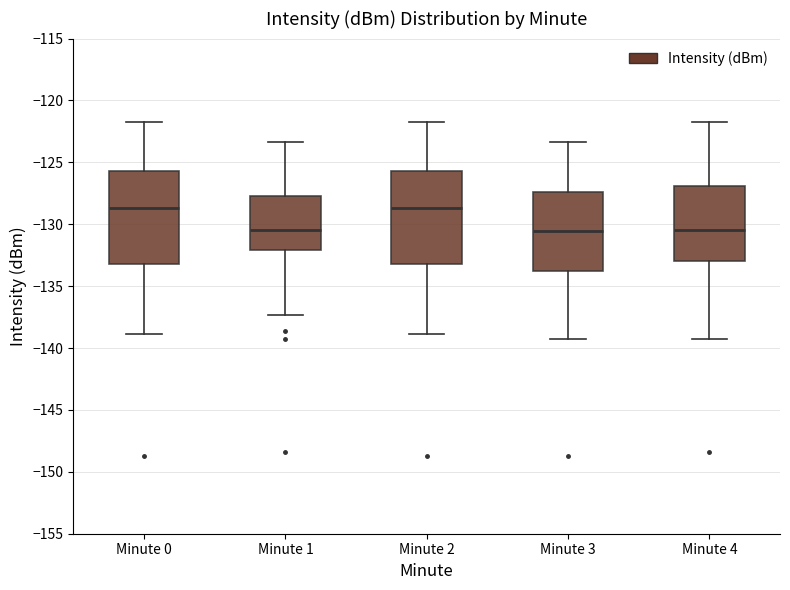

Reading left to right, transcribe this box plot: for each box, give where its median line is, the range the box spans, and where its two whiskers end, as read against the y-axis. The values are not printed on the chart, so give them approximately, as read against the axis.

Minute 0: median -128.5, box -133.0 to -125.5, whiskers -139.0 to -121.5
Minute 1: median -130.5, box -132.0 to -127.5, whiskers -137.5 to -123.5
Minute 2: median -128.5, box -133.0 to -125.5, whiskers -139.0 to -121.5
Minute 3: median -130.5, box -134.0 to -127.5, whiskers -139.0 to -123.5
Minute 4: median -130.5, box -133.0 to -127.0, whiskers -139.0 to -121.5